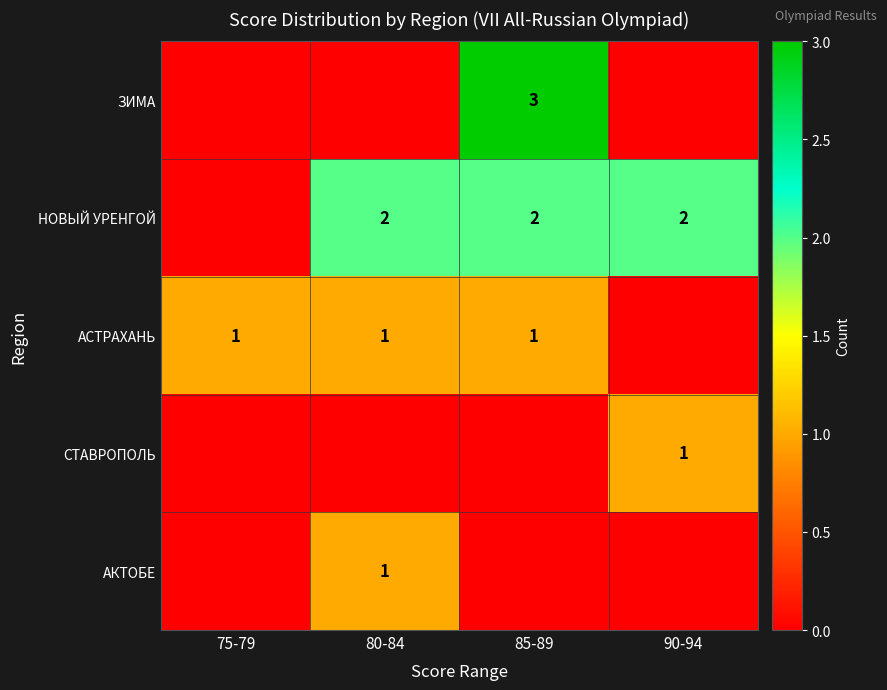

The value of АСТРАХАНЬ at 75-79 is 2. True or false?

False